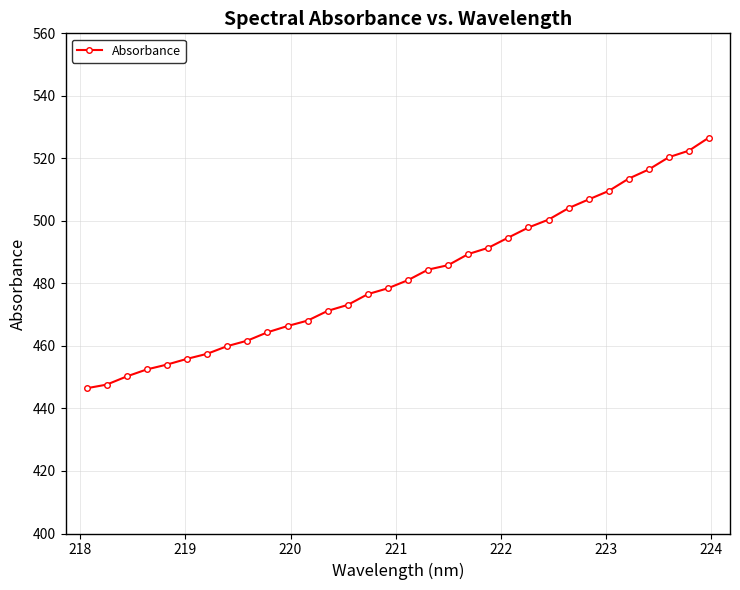

What is the difference between the maximum and minimum values?

80.2